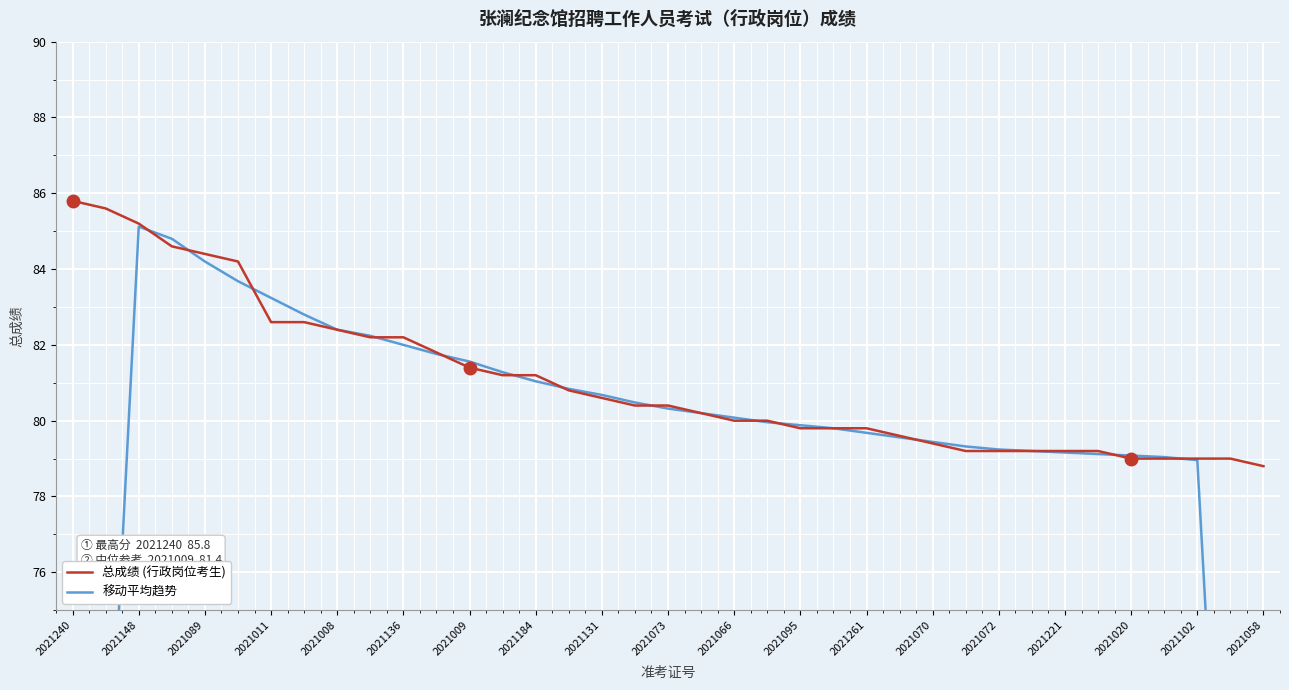

What is the highest value of the 总成绩 (行政岗位考生) series?

85.8